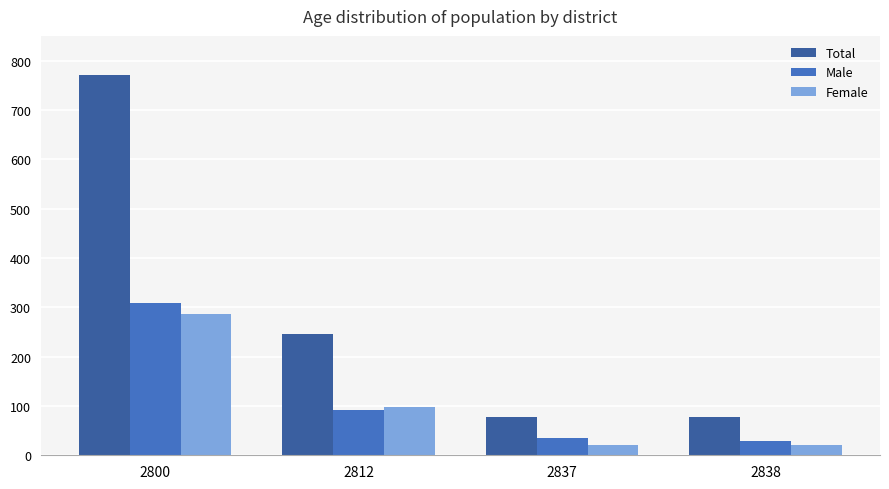

How many bars are there in each group?

3